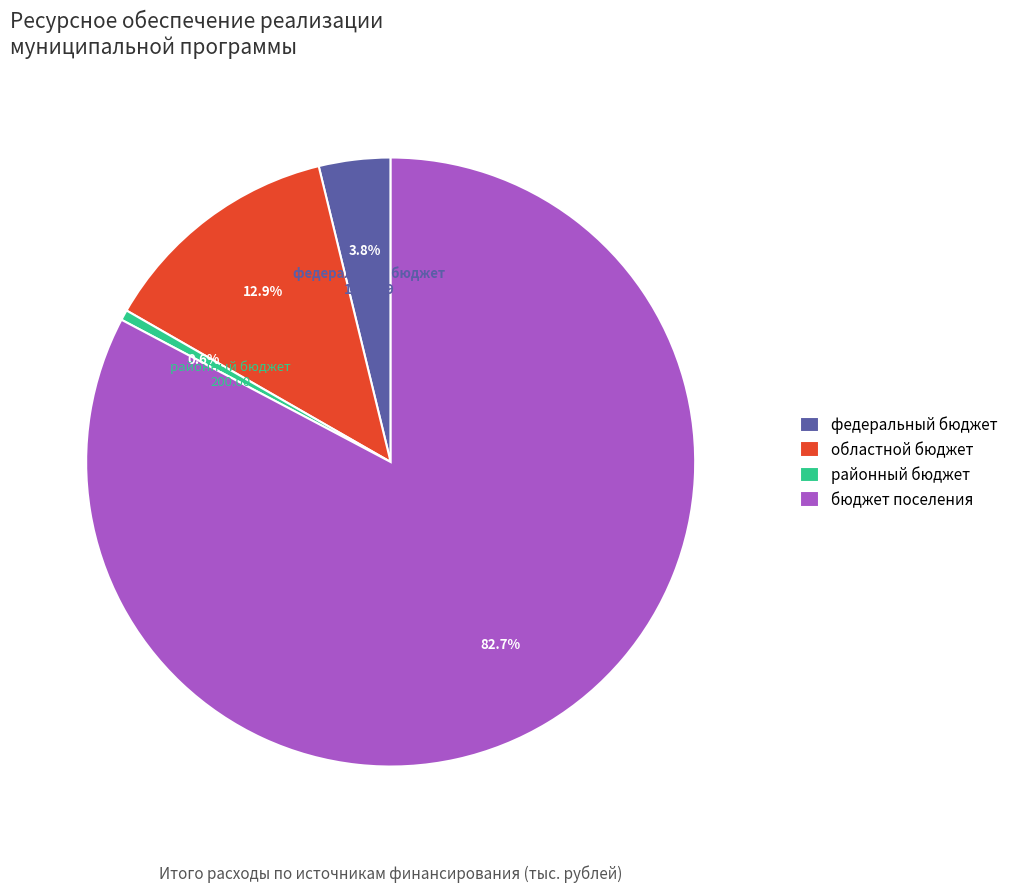

Do районный бюджет and областной бюджет together represent more than half of the pie?

No